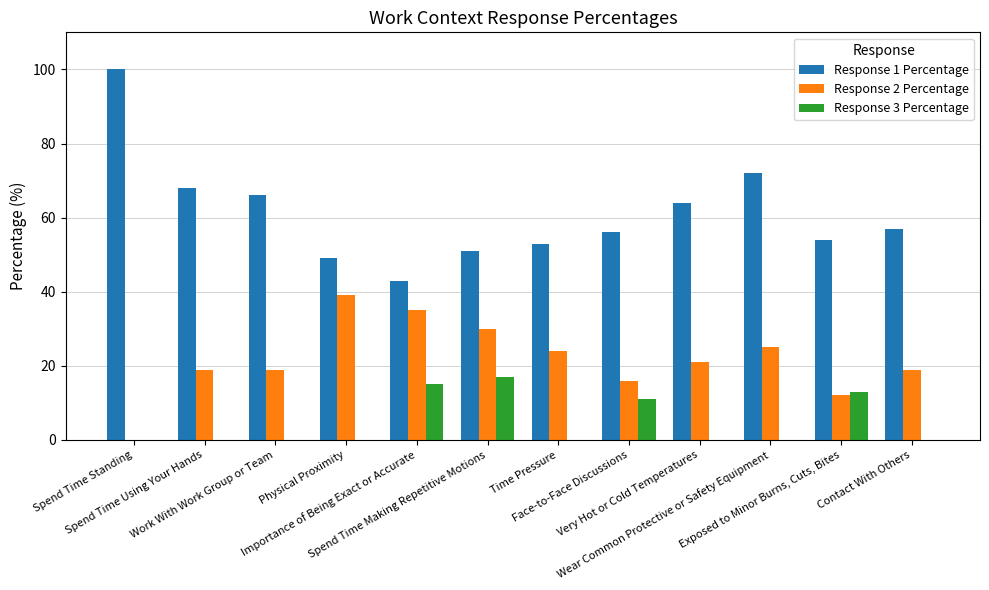

What is the highest value of the Response 2 Percentage series?

39